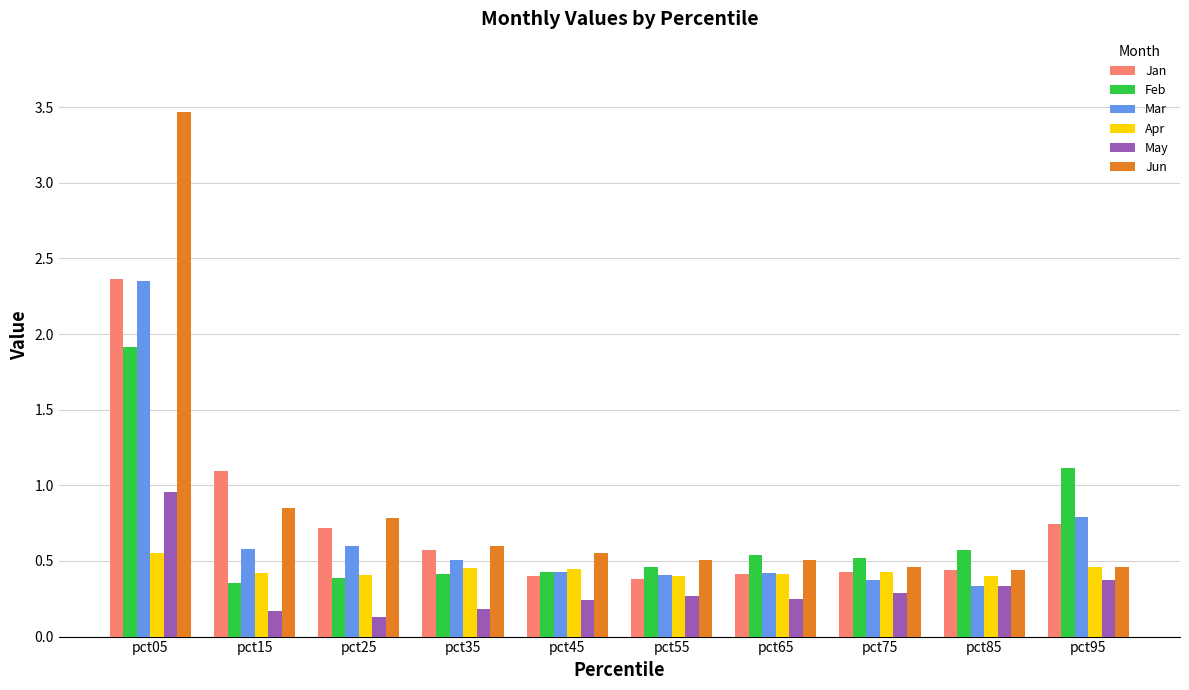

Which series has the largest range (max minus min)?

Jun